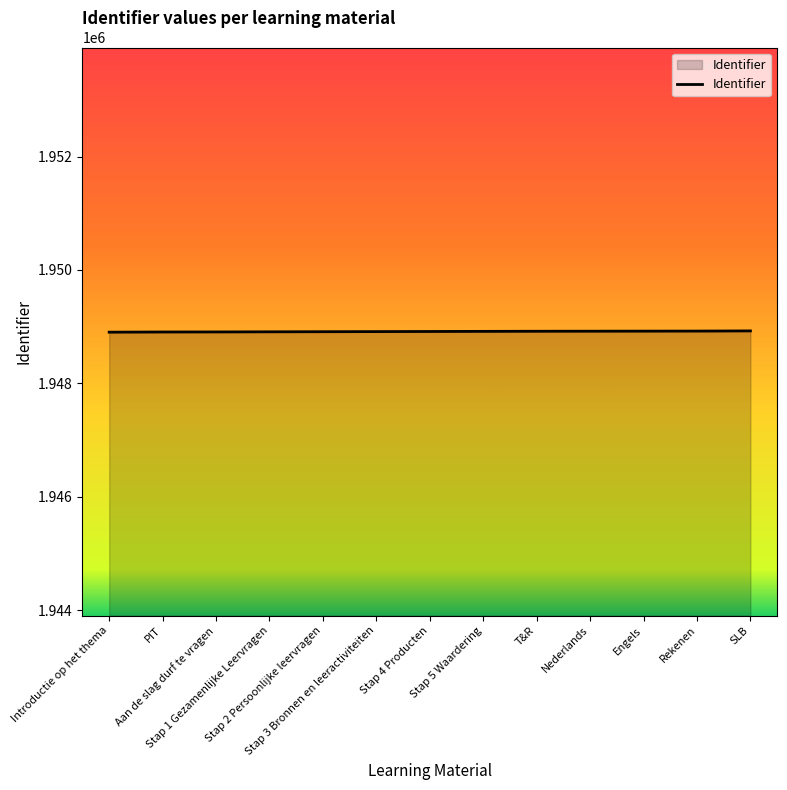

What is the ratio of the value at Stap 5 Waardering to the value at Nederlands?

1.0